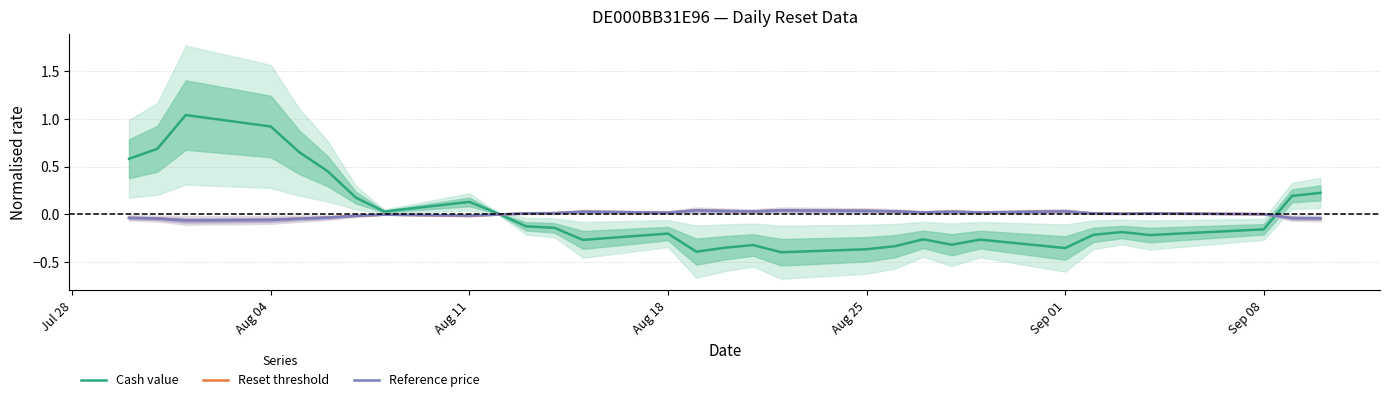

The value of Cash value at 11 is -0.2. True or false?

False